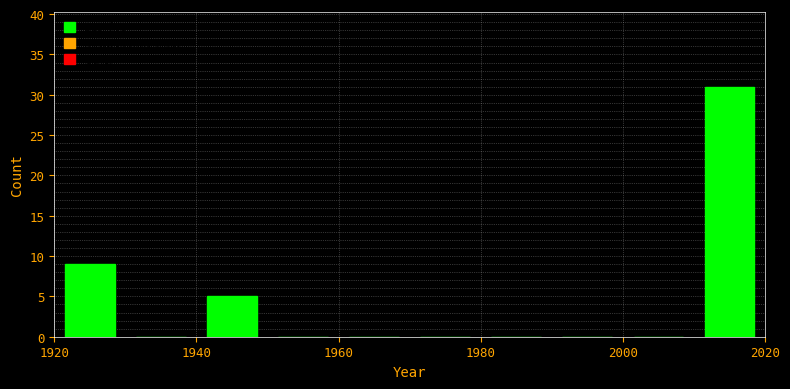

Reading left to right, list every bar in this chart as the range it spans on the x-axis followed by its height. The values are not printed on the chart, so give them approximately, as read against the axis.

1920 to 1930: 9
1930 to 1940: 0
1940 to 1950: 5
1950 to 1960: 0
1960 to 1970: 0
1970 to 1980: 0
1980 to 1990: 0
1990 to 2000: 0
2000 to 2010: 0
2010 to 2020: 31